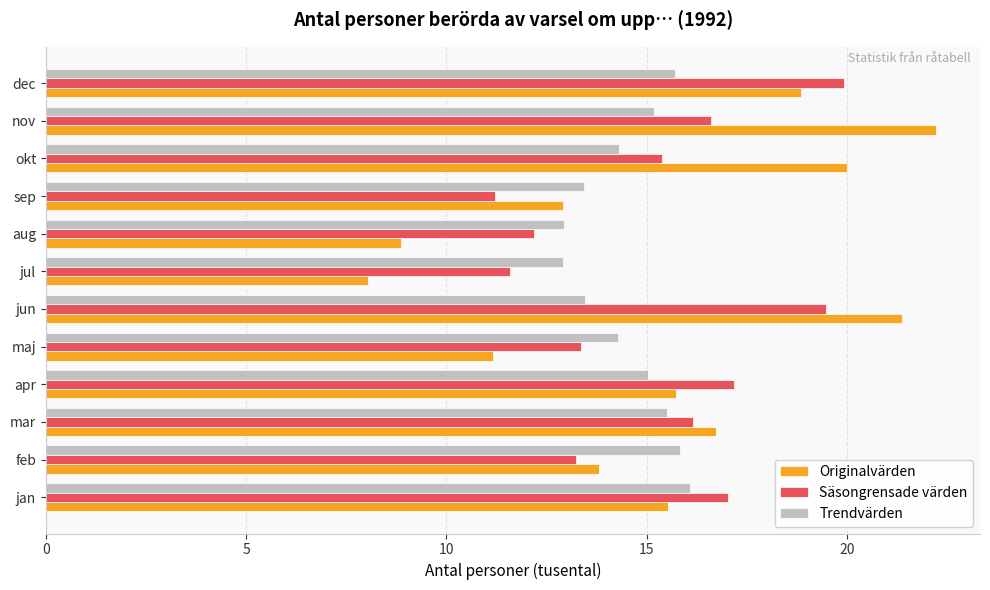

What is the difference between the maximum and minimum values in the Originalvärden series?

14.2